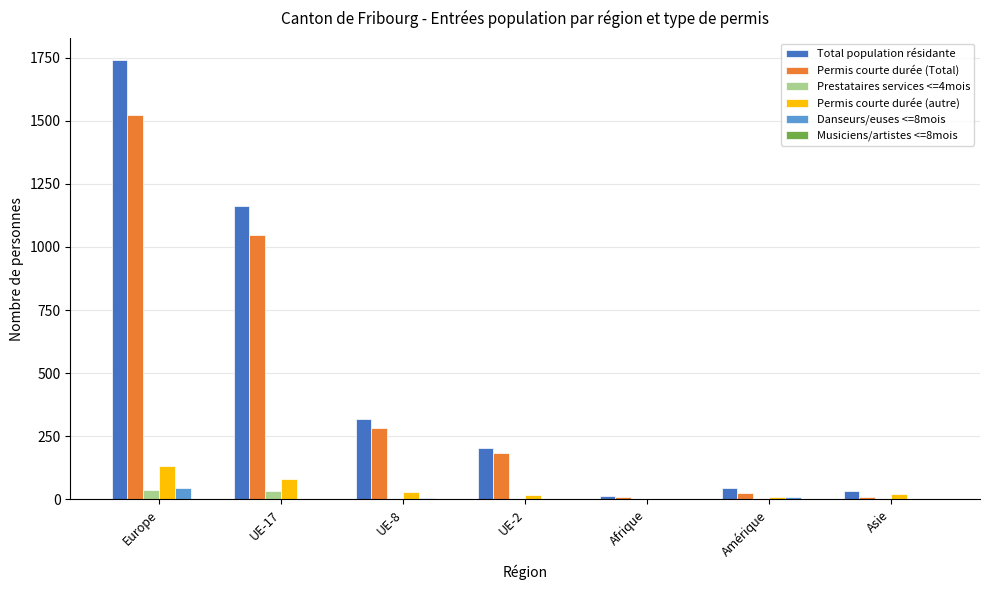

Between UE-8 and Asie, which series saw the biggest shift?

Total population résidante